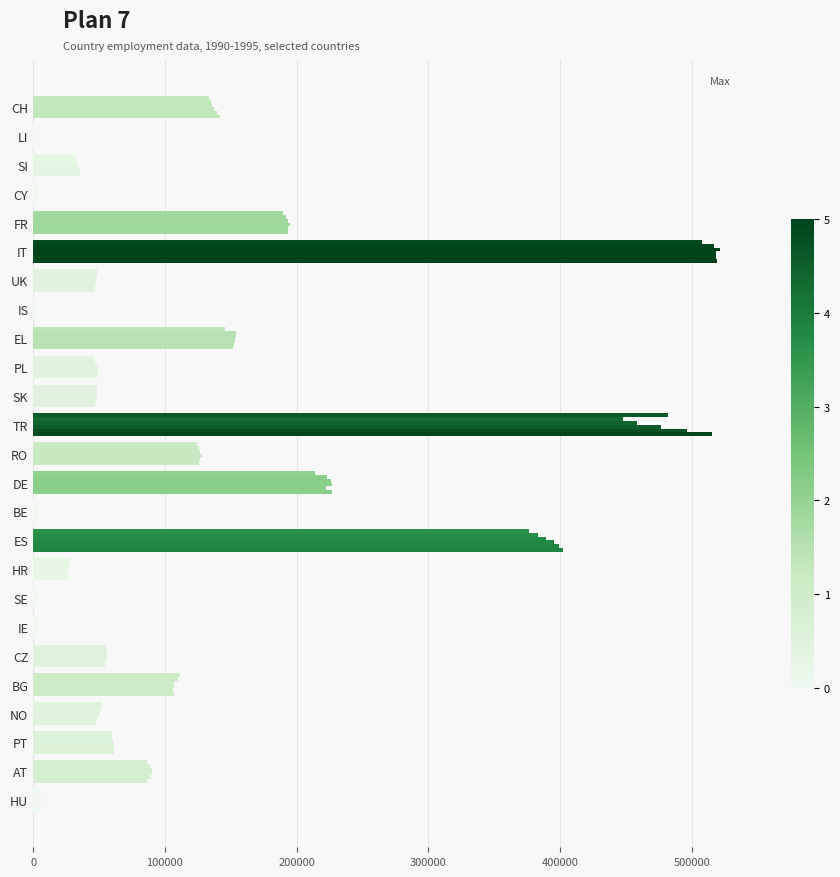

Count the number of data series in this chart.

6